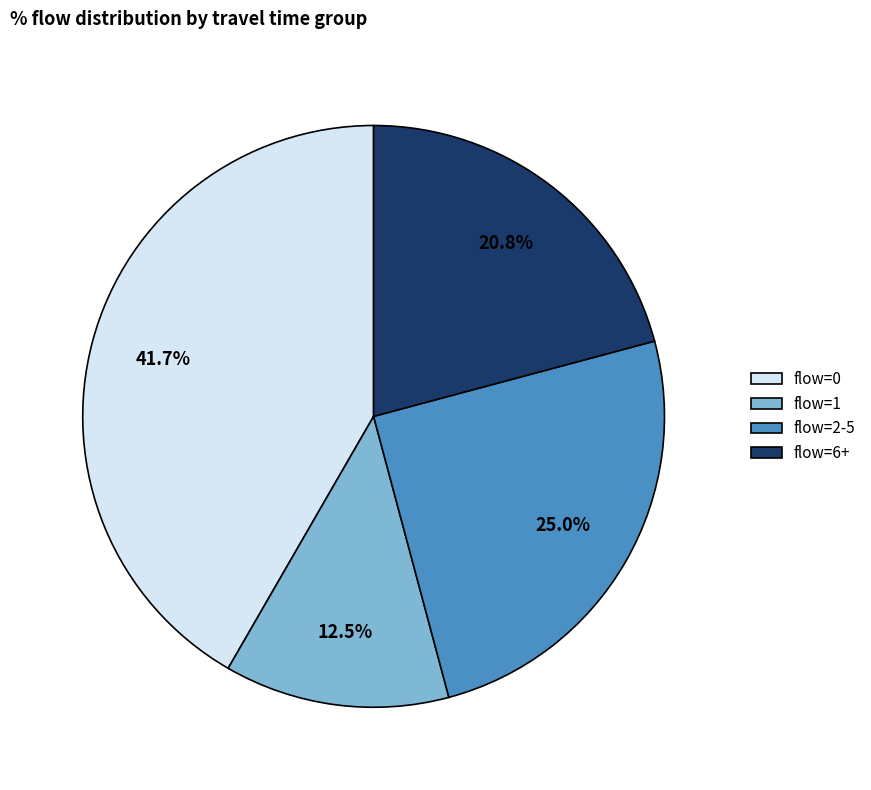

Count the number of slices in the pie.

4